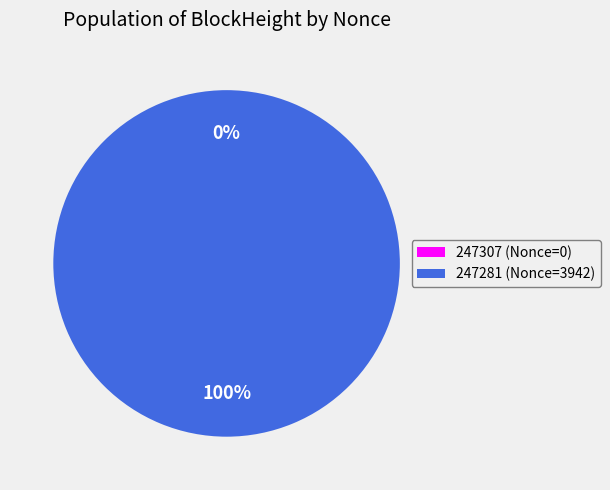

Is it true that 247281 is 100% of the pie?

True